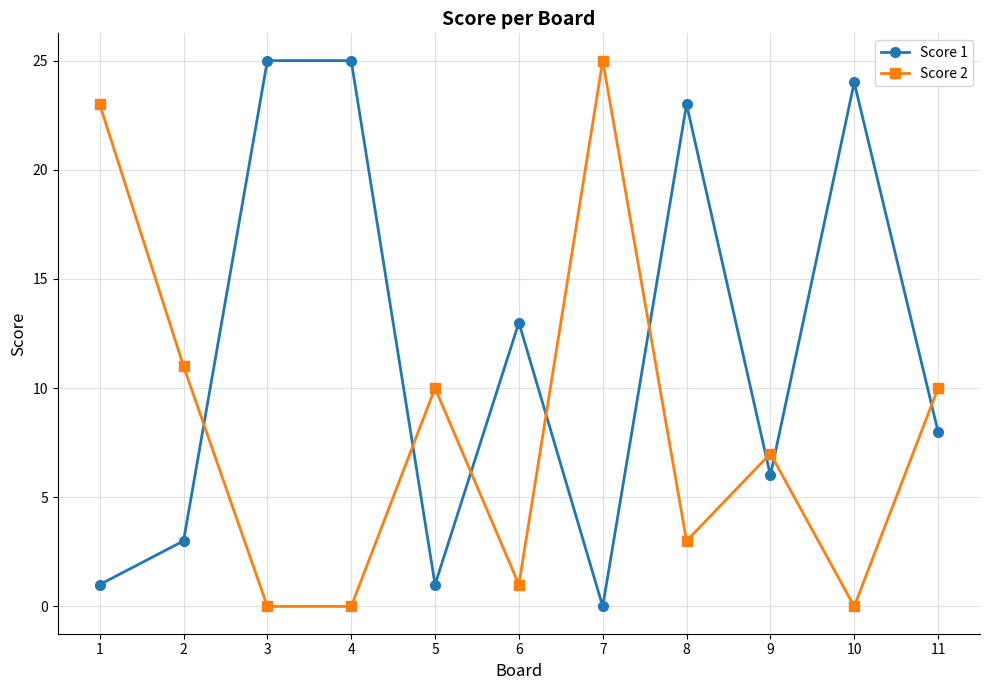

What is the total value across all series at 5?

11